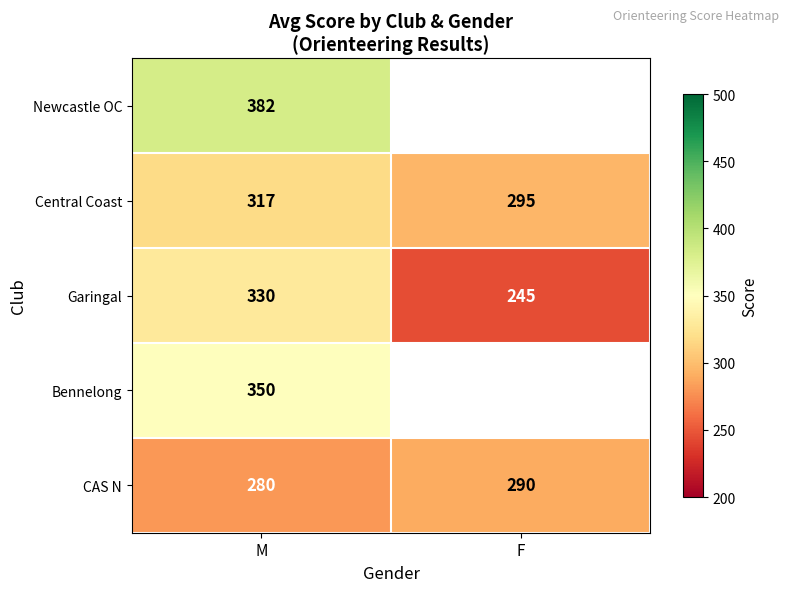

What is the difference between the highest and lowest values at M?

102.0